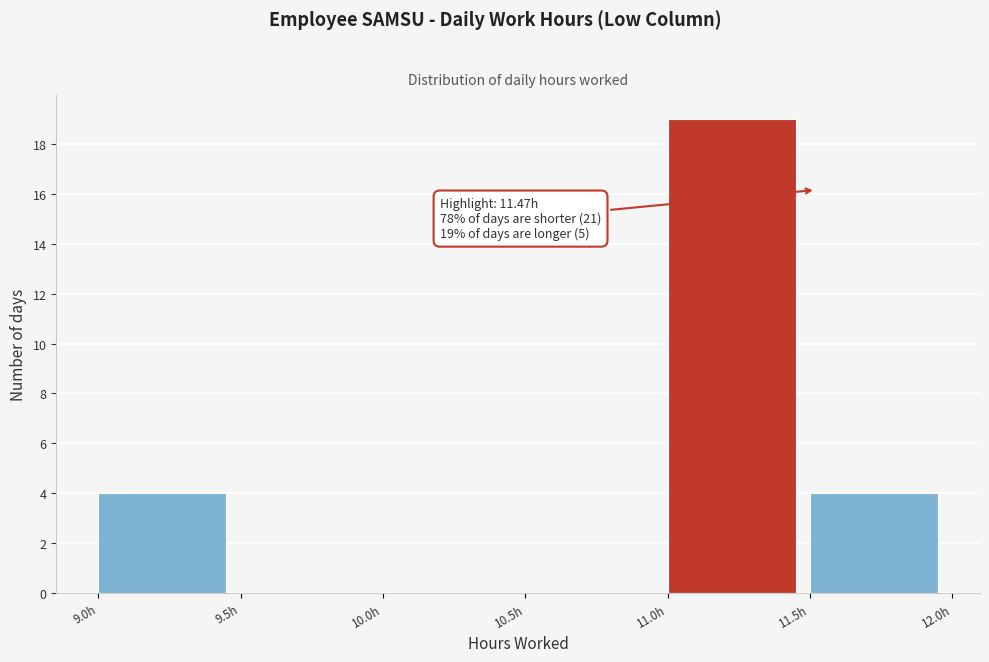

Which range on the x-axis has the tallest bar?

11.0 to 11.5